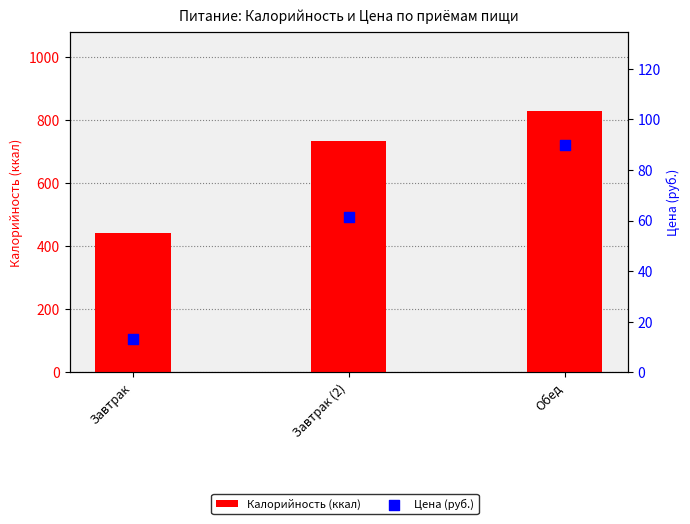

What are all the series names shown in the legend?

Калорийность (ккал), Цена (руб.)